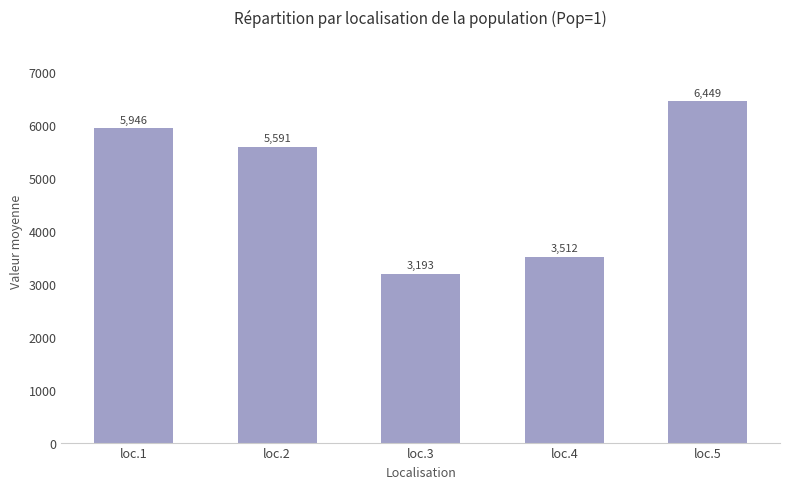

At which label is the value closest to 4821?

loc.2